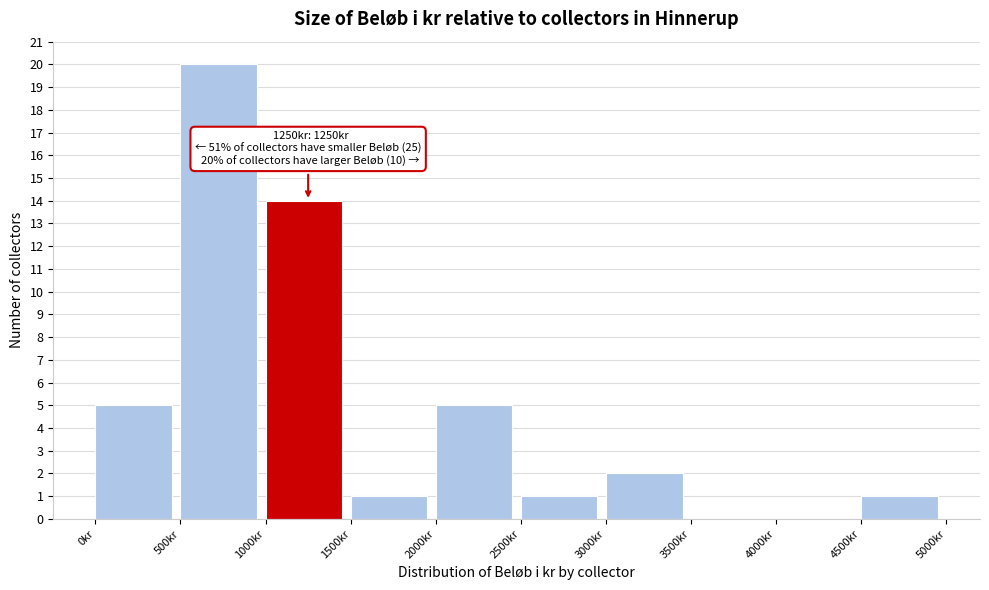

Which range on the x-axis has the tallest bar?

500 to 1000